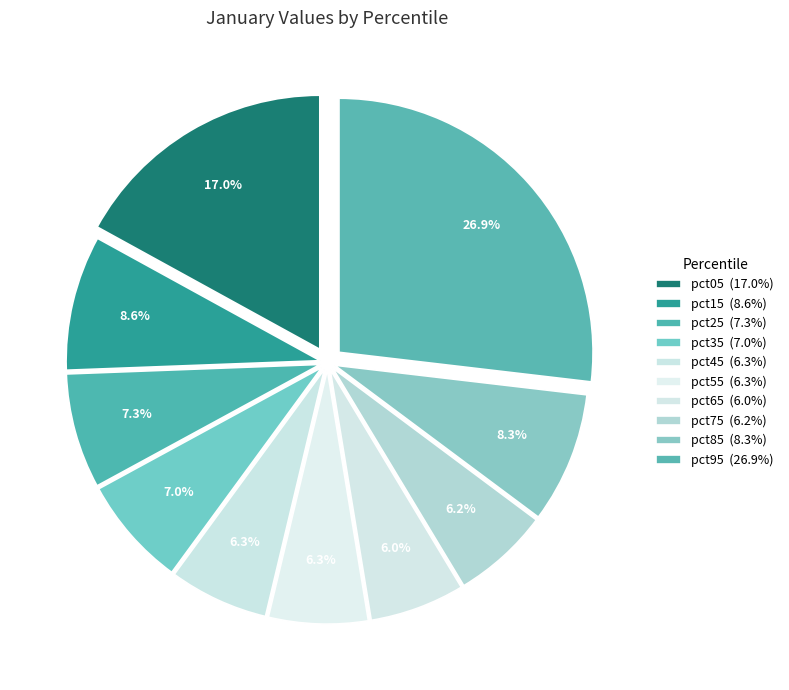

The pct95 slice represents 37% of the pie. True or false?

False